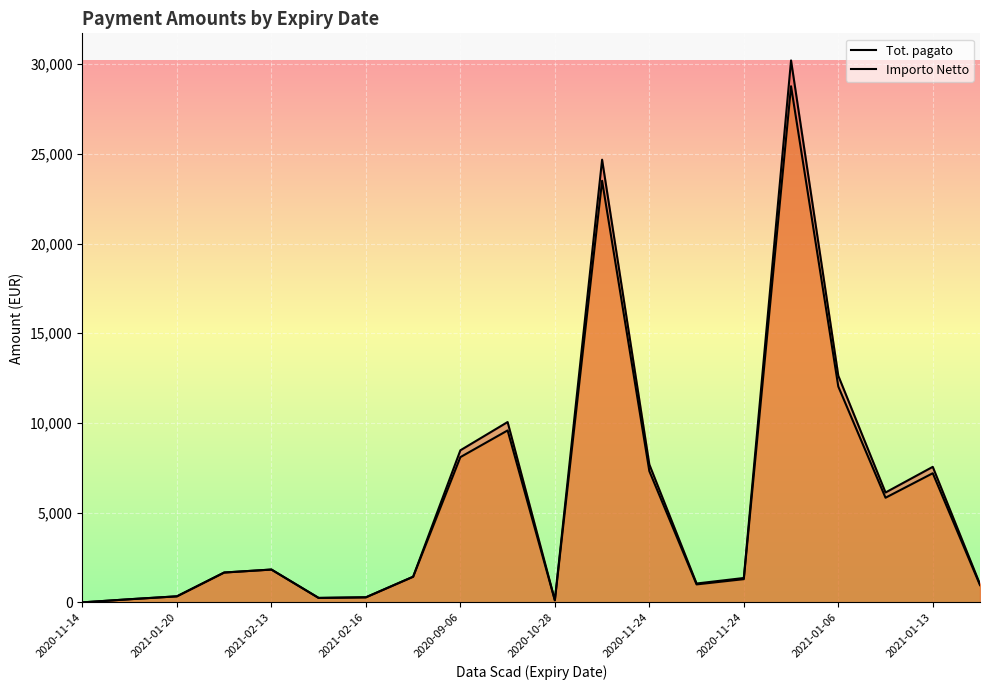

What is the sum of all Importo Netto values?

111708.7